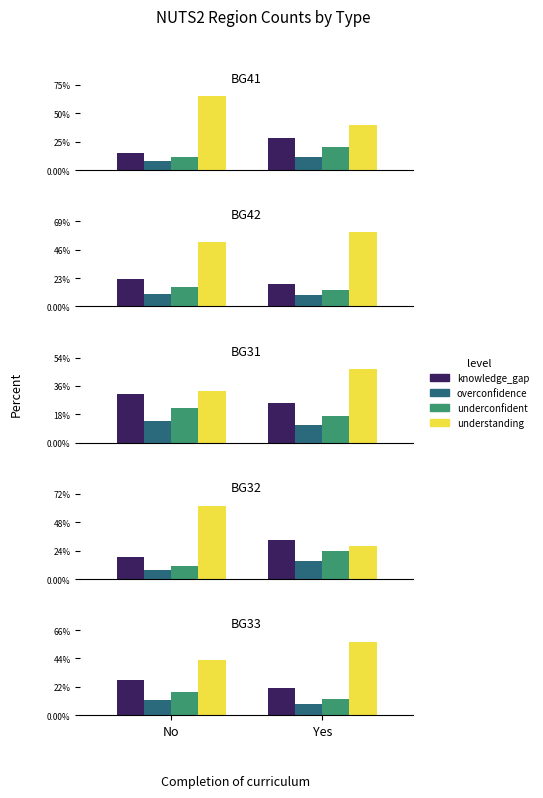

What is the difference between the underconfident values at No and Yes?

5